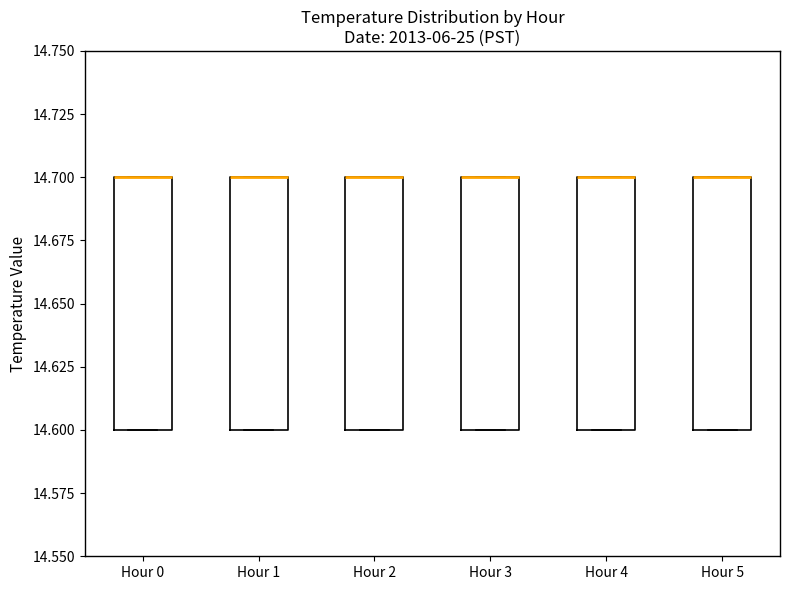

Where is the upper edge of the box for Hour 1 on the y-axis? The values are not printed on the chart, so give them approximately, as read against the axis.

14.7